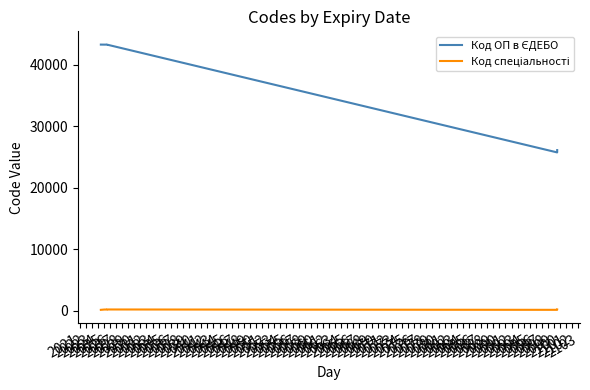

True or false: Код спеціальності has a value of 195 at 2020.

False